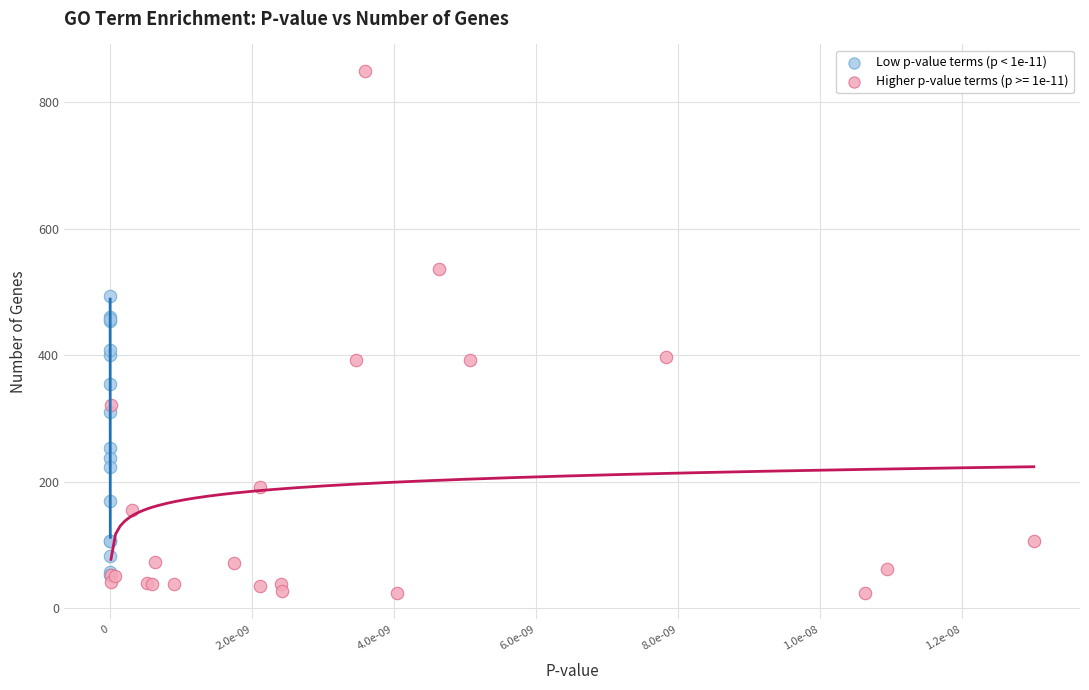

Which series reaches the maximum Y coordinate?

Higher p-value terms (p >= 1e-11)